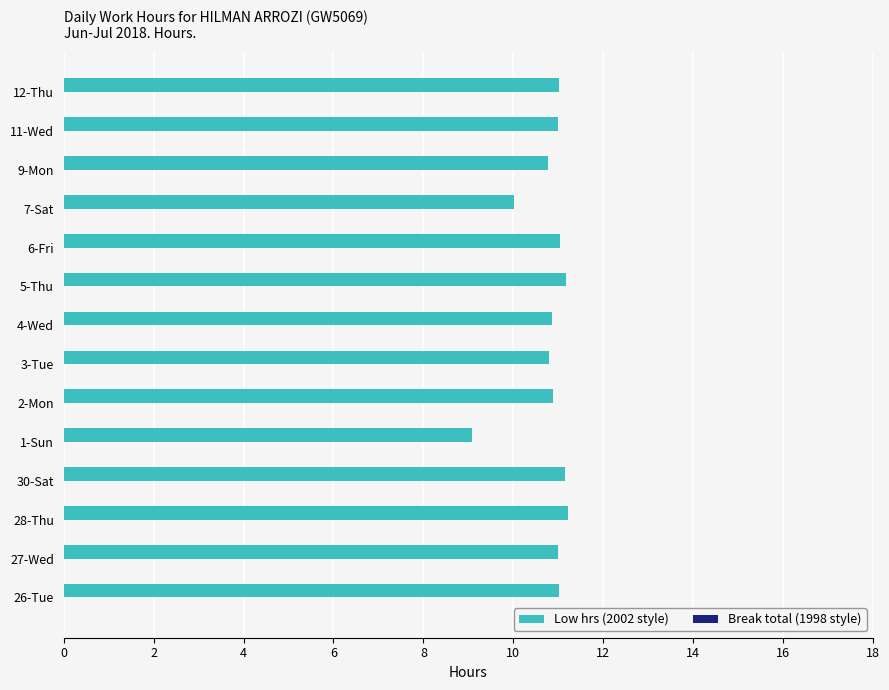

What value does the data have at 3-Tue?

10.8